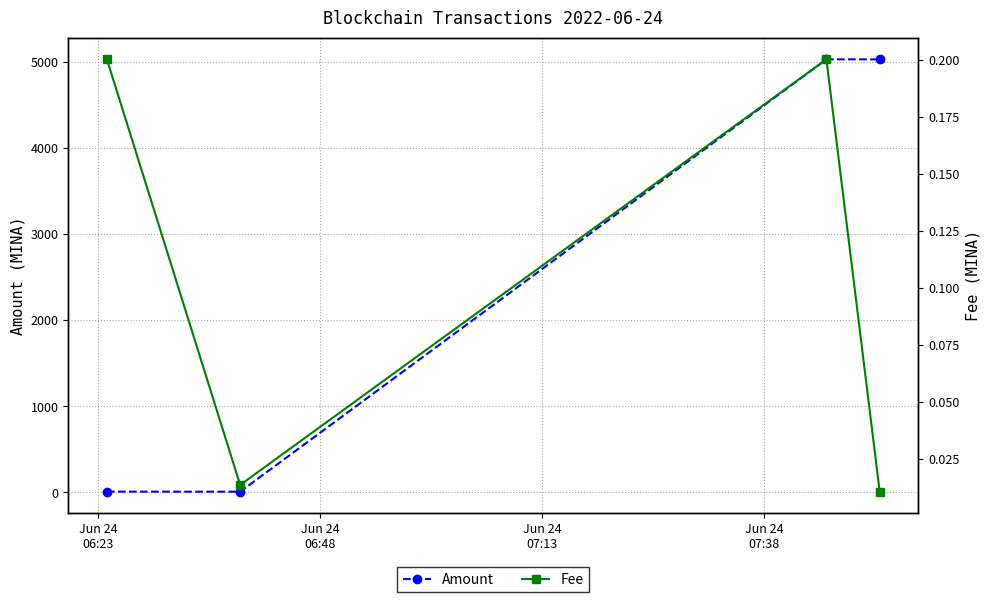

How many distinct data groups are displayed?

2